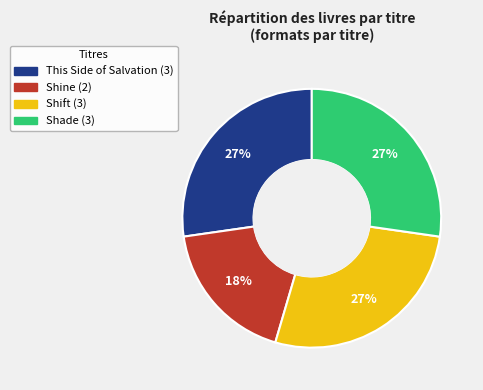

To the nearest percent, what is the average slice percentage?

25%